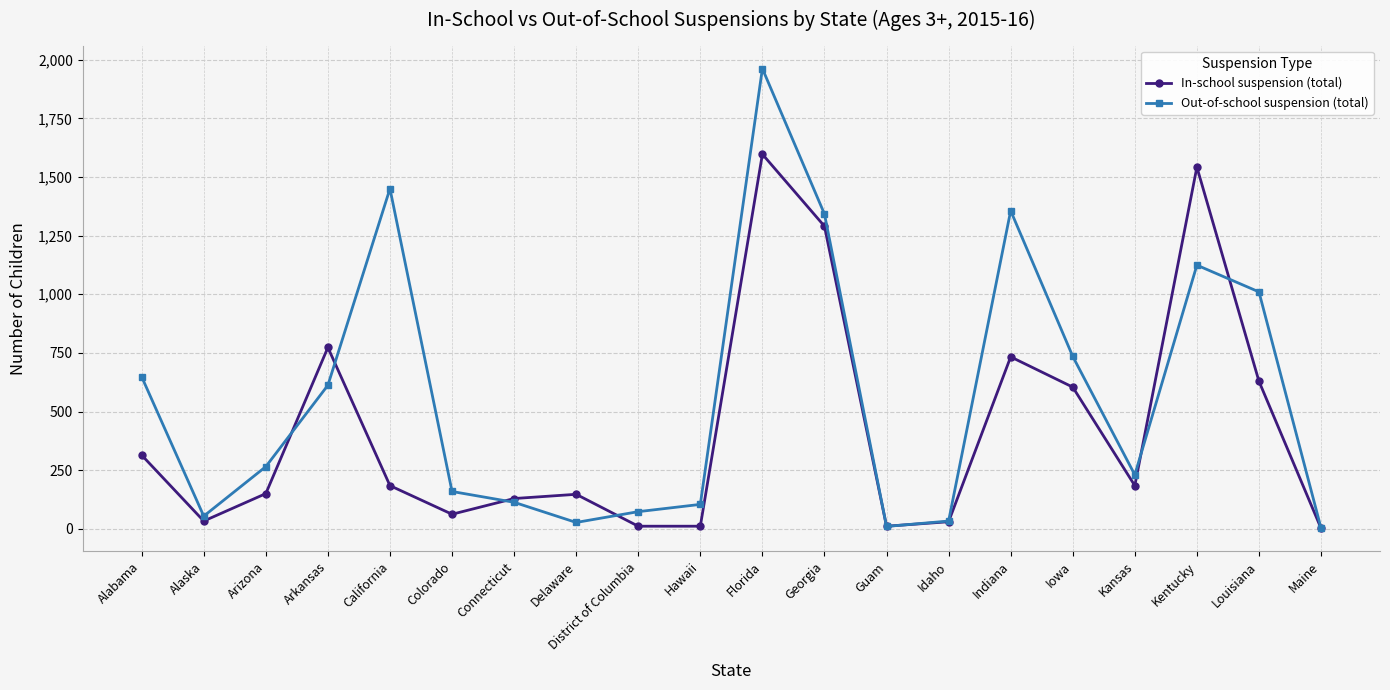

True or false: Out-of-school suspension (total) has a value of 1010 at Louisiana.

True